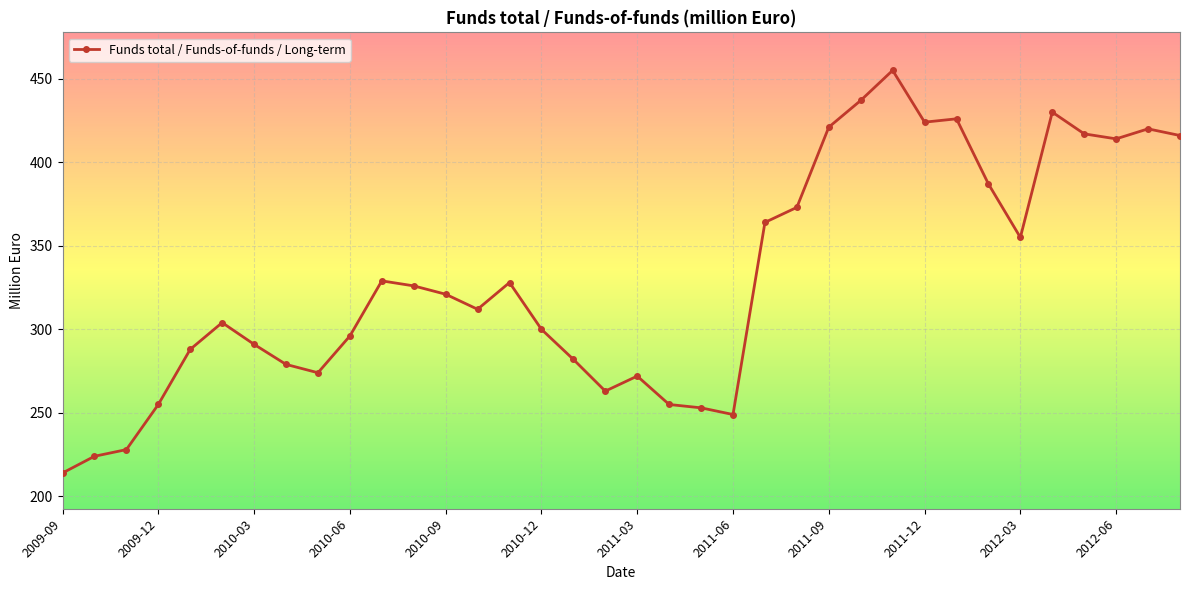

What is the value of the 18th point from the left?

263